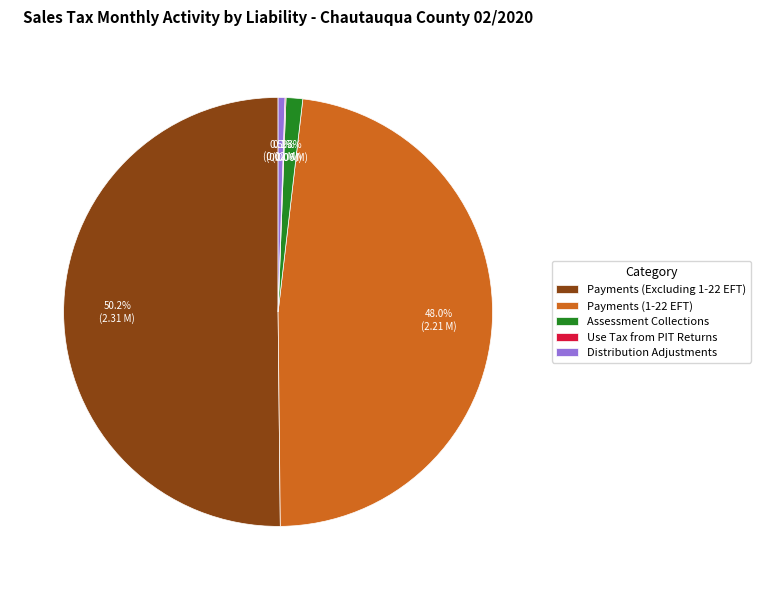

What is the majority slice?

Payments (Excluding 1-22 EFT)